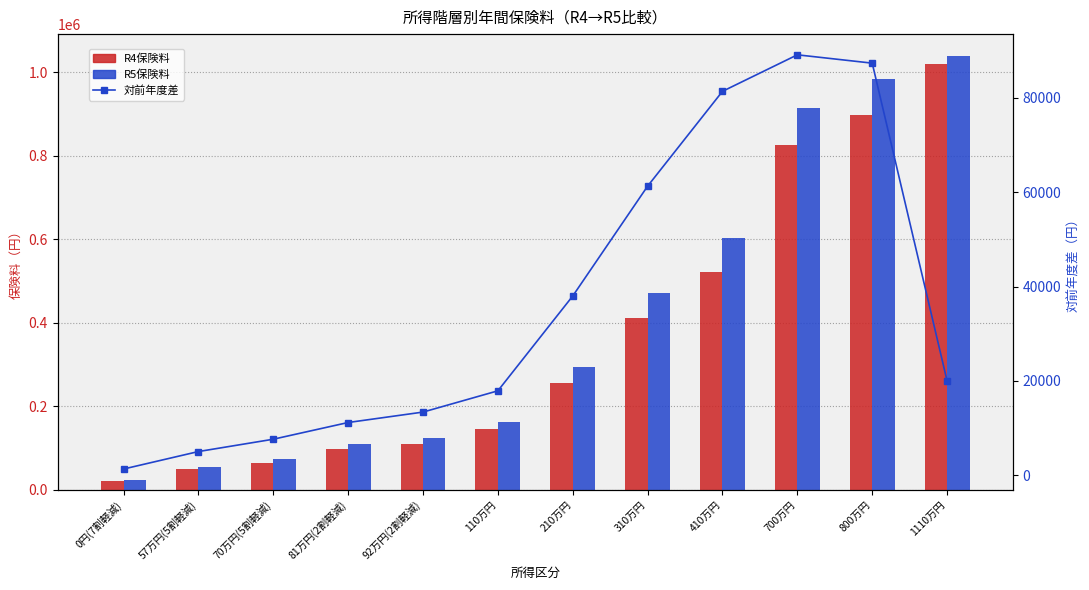

What position from the left is 92万円(2割軽減)?

5